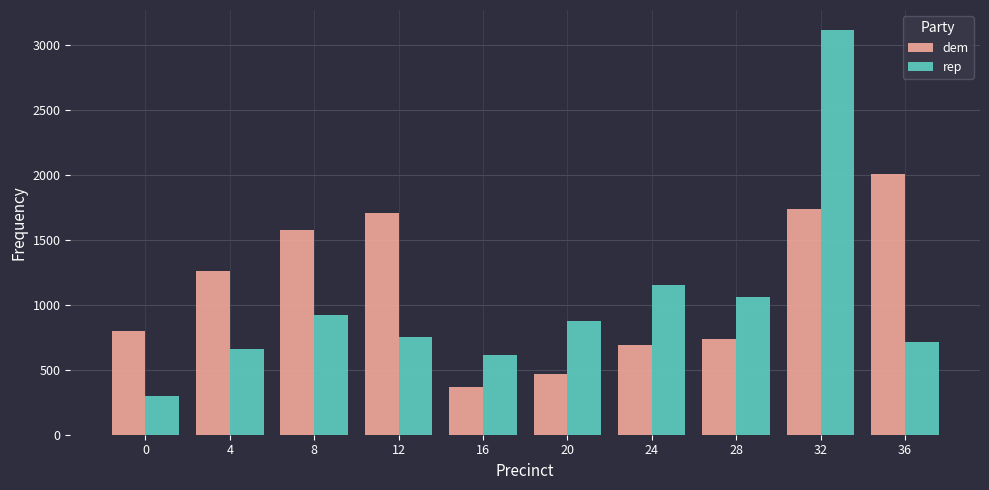

Reading left to right, list all the values displayed in this chart.

dem: 0=801	4=1261	8=1574	12=1705	16=367	20=468	24=694	28=738	32=1739	36=2011
rep: 0=295	4=663	8=922	12=756	16=618	20=880	24=1152	28=1061	32=3117	36=711